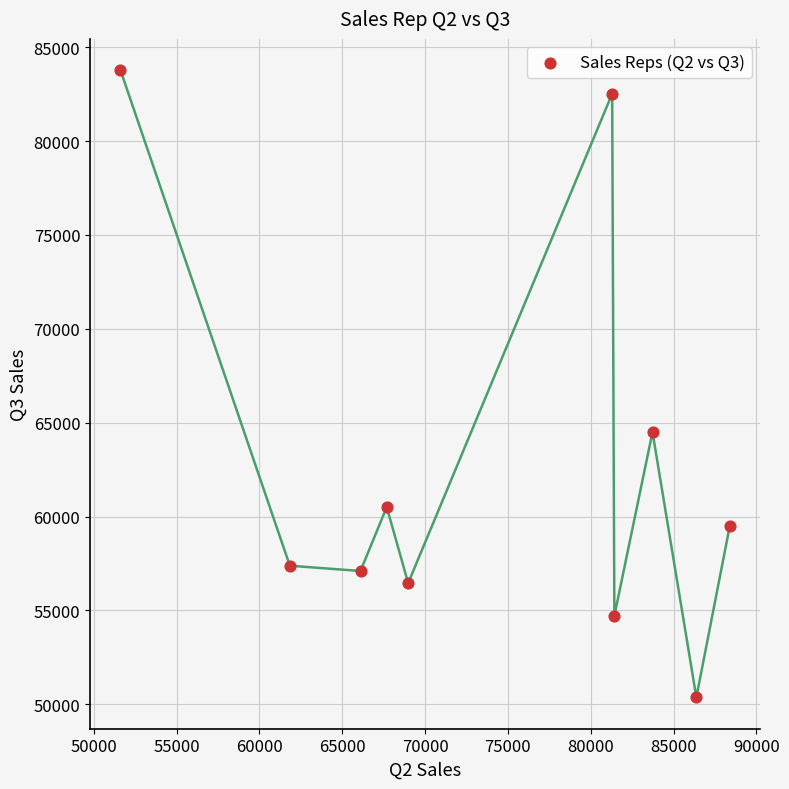

What Y value in the scatter plot is closest to 67071?

64497